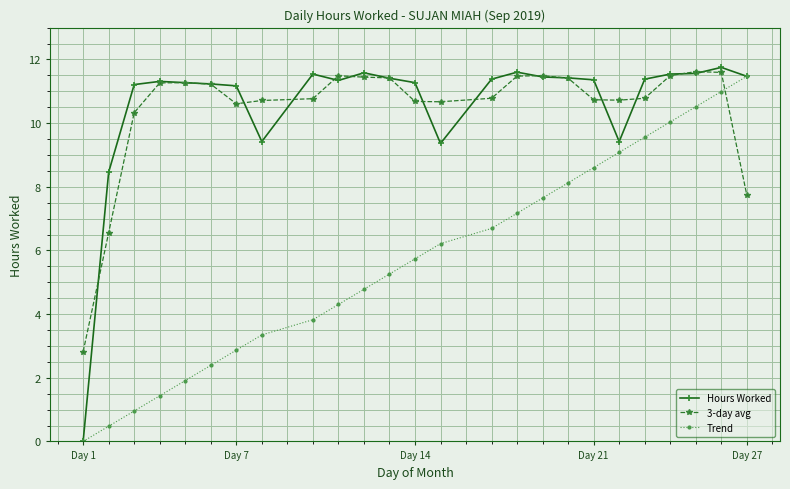

What is the value of the 3-day avg point at the 20th from the left?

10.7